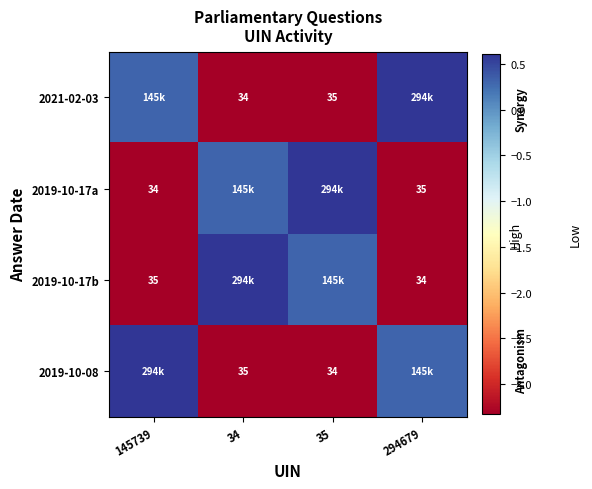

Which has a higher value, 34 or 35?

35